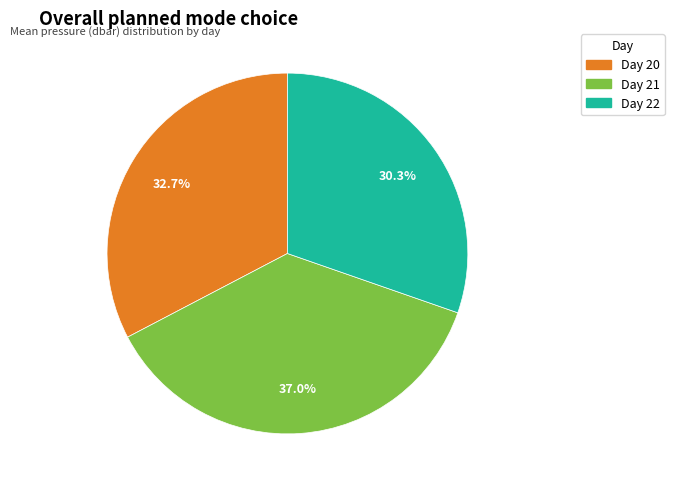

Is there any slice that represents more than half of the pie?

No